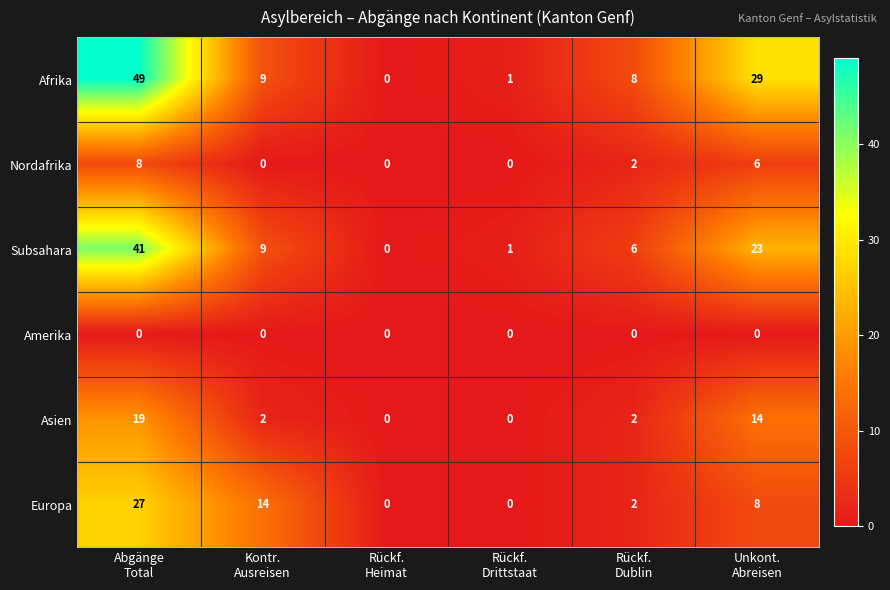

Rank the series by their maximum value, from highest to lowest.

Afrika, Subsahara, Europa, Asien, Nordafrika, Amerika